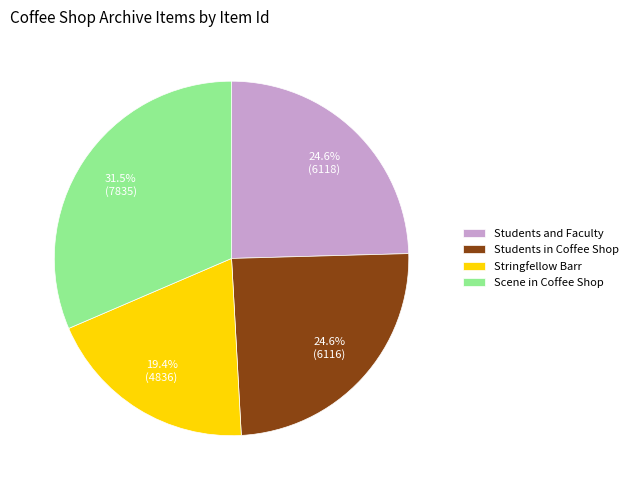

Which has a higher value, Students in Coffee Shop or Stringfellow Barr?

Students in Coffee Shop